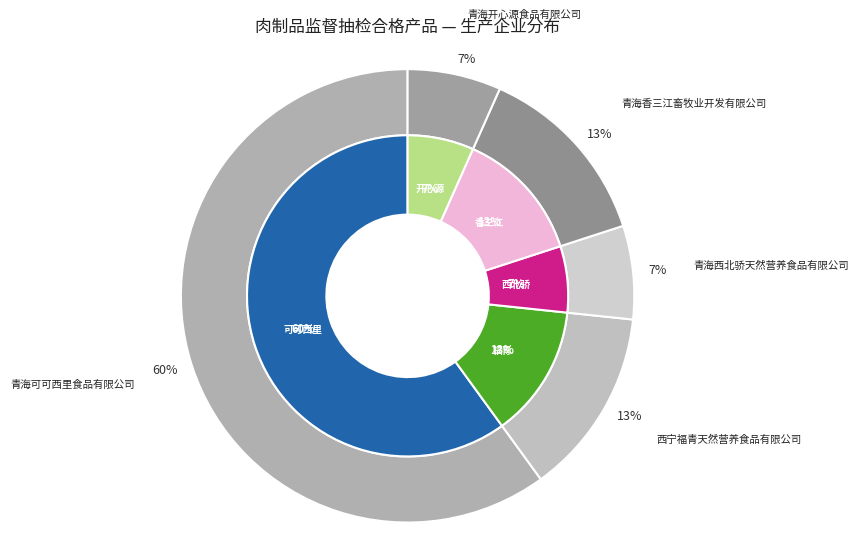

Do 青海香三江畜牧业开发有限公司 and 青海开心源食品有限公司 together represent more than half of the pie?

No